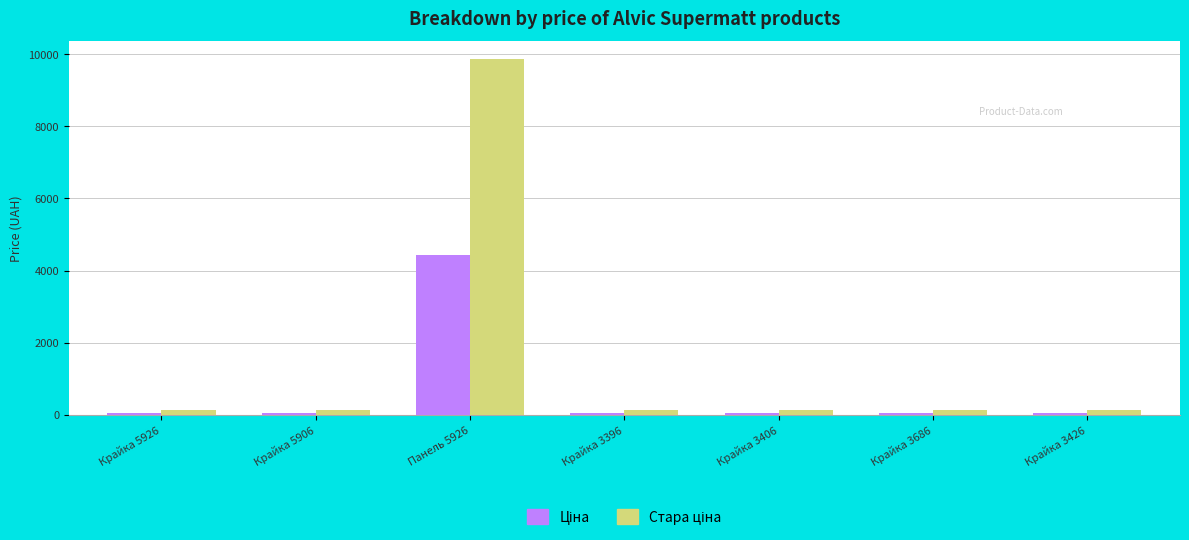

Are the bars horizontal?

No